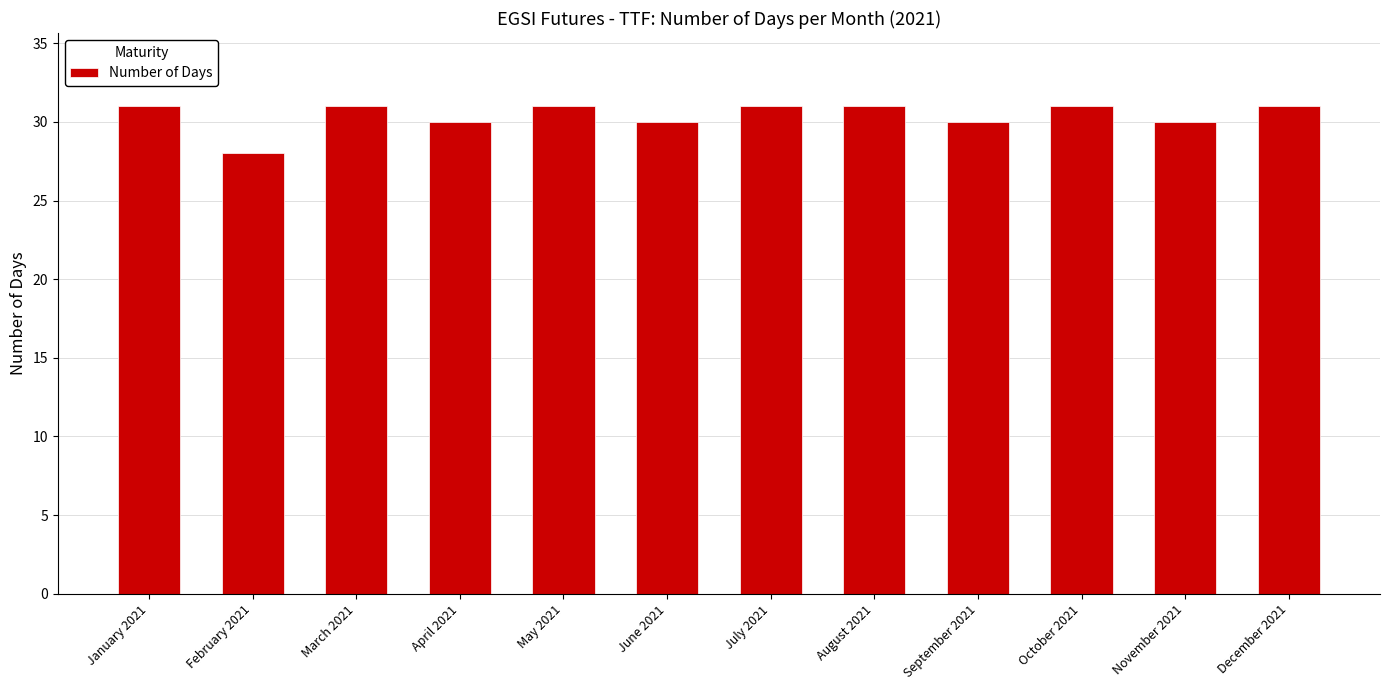

Reading left to right, transcribe all the data shown in this chart.

January 2021=31	February 2021=28	March 2021=31	April 2021=30	May 2021=31	June 2021=30	July 2021=31	August 2021=31	September 2021=30	October 2021=31	November 2021=30	December 2021=31